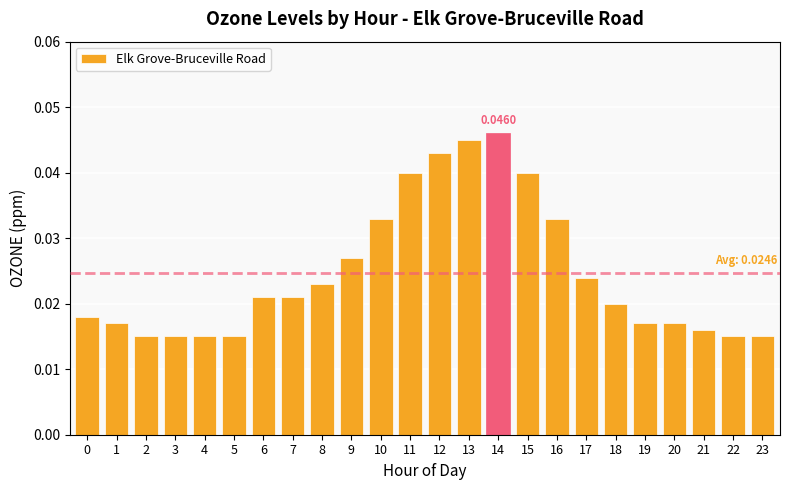

Which has a higher value, 0 or 8?

8